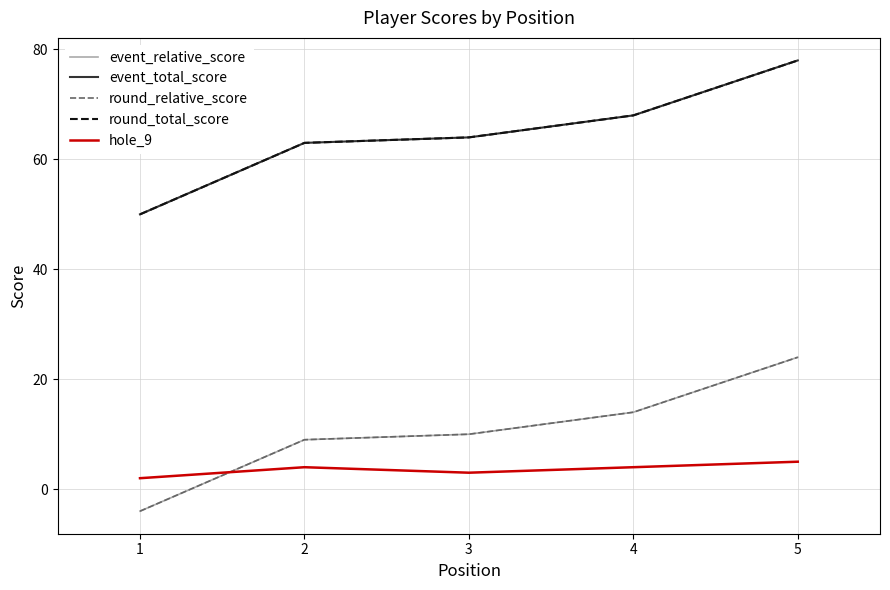

At which label does round_relative_score reach its minimum?

1